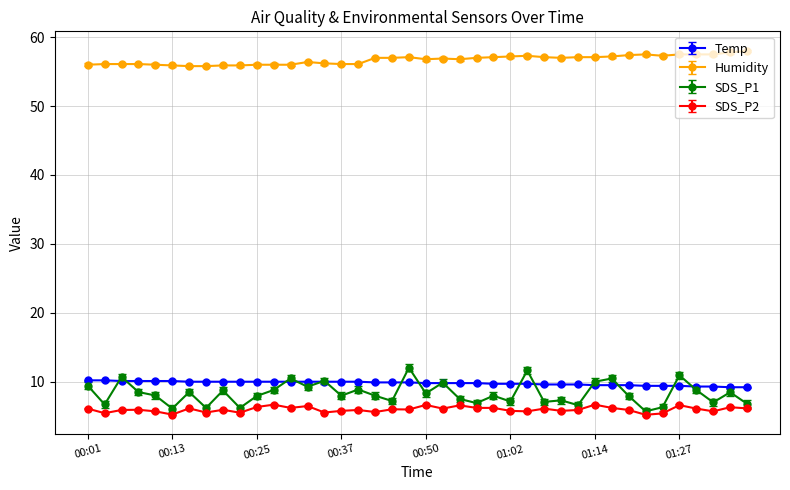

What is the difference between the maximum and minimum values in the Humidity series?

2.2